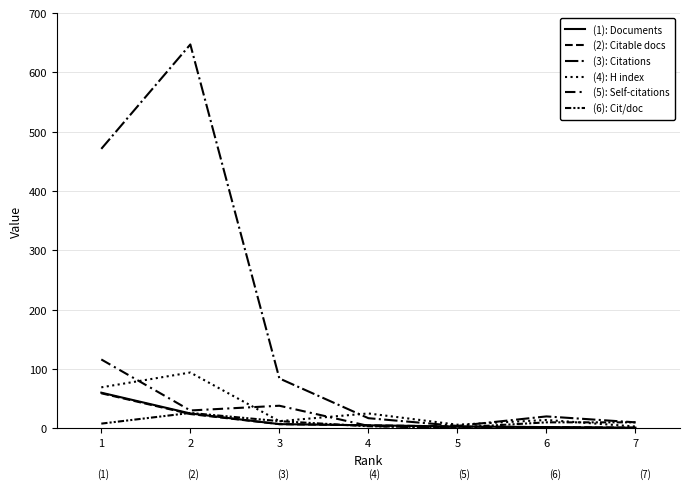

The value of (4): H index at 3 is 3.5. True or false?

False